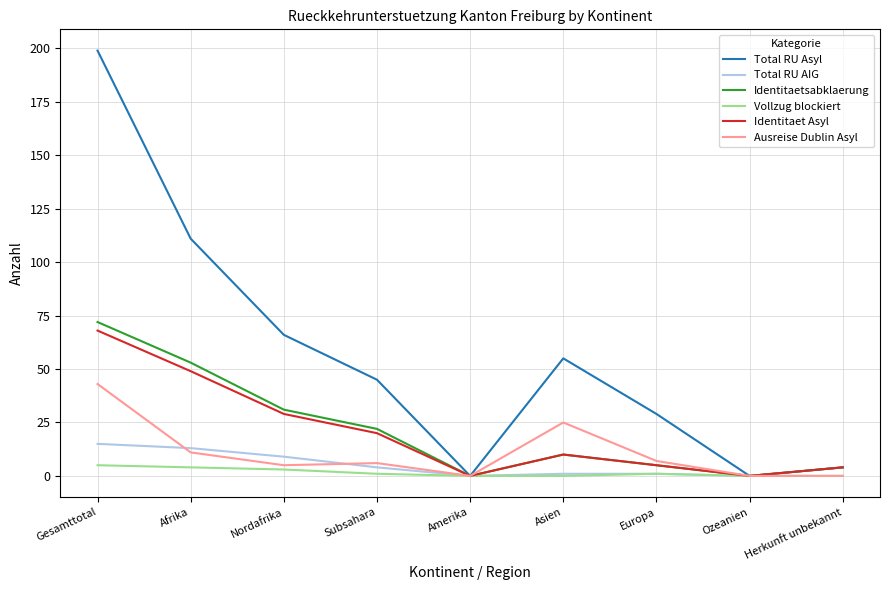

What value does the Identitaet Asyl series have at Gesamttotal?

68